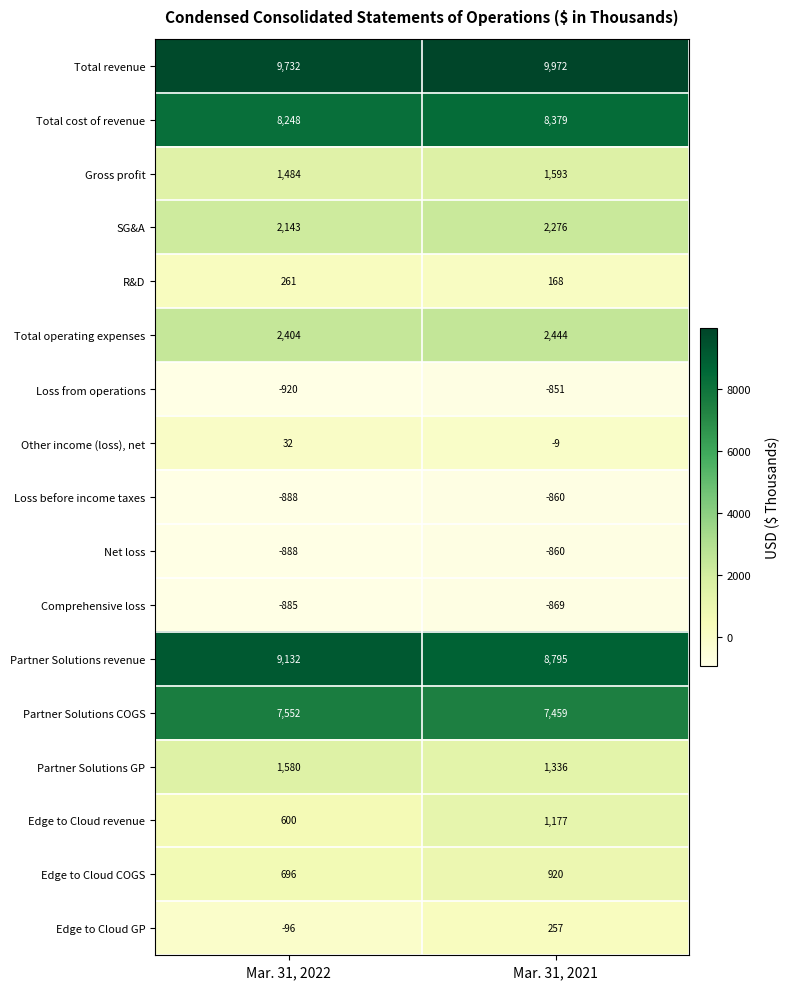

The Edge to Cloud revenue series shows 1062 at Mar. 31, 2022. True or false?

False